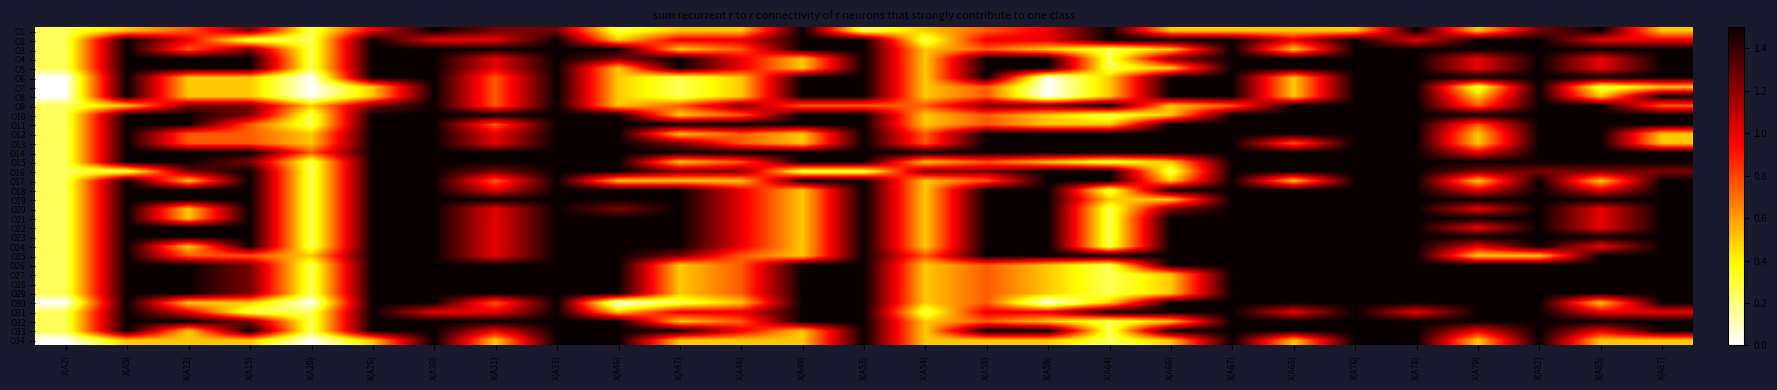

Reading left to right, extract all data points from this chart.

O1: X(A2)=0.2	X(A5)=0.5	X(A12)=0.8	X(A15)=1.2	X(A20)=0.2	X(A26)=1.0	X(A30)=1.5	X(A31)=1.2	X(A33)=1.2	X(A46)=0.2	X(A47)=0.5	X(A48)=0.5	X(A49)=1.5	X(A53)=0.2	X(A54)=0.5	X(A58)=0.8	X(A59)=1.0	X(A64)=1.5	X(A66)=0.5	X(A67)=0.5	X(A68)=0.5	X(A76)=0.5	X(A78)=1.5	X(A79)=0.5	X(A82)=1.2	X(A85)=1.5	X(A87)=0.5
O2: X(A2)=0.2	X(A5)=1.5	X(A12)=1.0	X(A15)=0.2	X(A20)=0.2	X(A26)=1.5	X(A30)=1.0	X(A31)=1.0	X(A33)=1.5	X(A46)=0.5	X(A47)=1.0	X(A48)=1.0	X(A49)=1.5	X(A53)=1.5	X(A54)=0.2	X(A58)=1.0	X(A59)=1.0	X(A64)=1.5	X(A66)=1.5	X(A67)=1.5	X(A68)=1.0	X(A76)=1.5	X(A78)=1.0	X(A79)=1.5	X(A82)=1.5	X(A85)=1.0	X(A87)=1.0
O3: X(A2)=0.2	X(A5)=1.5	X(A12)=0.8	X(A15)=1.2	X(A20)=0.2	X(A26)=1.5	X(A30)=1.5	X(A31)=1.5	X(A33)=1.5	X(A46)=1.5	X(A47)=0.5	X(A48)=0.8	X(A49)=1.5	X(A53)=1.5	X(A54)=0.5	X(A58)=0.8	X(A59)=0.5	X(A64)=0.2	X(A66)=0.5	X(A67)=1.5	X(A68)=0.5	X(A76)=1.5	X(A78)=1.5	X(A79)=1.5	X(A82)=1.5	X(A85)=1.5	X(A87)=1.5
O4: X(A2)=0.2	X(A5)=1.5	X(A12)=1.5	X(A15)=1.5	X(A20)=0.2	X(A26)=1.5	X(A30)=1.5	X(A31)=1.0	X(A33)=1.5	X(A46)=1.2	X(A47)=1.5	X(A48)=1.0	X(A49)=0.5	X(A53)=1.5	X(A54)=0.5	X(A58)=1.5	X(A59)=1.5	X(A64)=0.2	X(A66)=1.2	X(A67)=1.5	X(A68)=1.5	X(A76)=1.5	X(A78)=1.5	X(A79)=1.0	X(A82)=1.5	X(A85)=1.0	X(A87)=1.5
O5: X(A2)=0.2	X(A5)=1.5	X(A12)=1.5	X(A15)=1.5	X(A20)=0.2	X(A26)=1.5	X(A30)=1.5	X(A31)=1.0	X(A33)=1.5	X(A46)=0.5	X(A47)=1.5	X(A48)=1.0	X(A49)=0.5	X(A53)=1.5	X(A54)=0.5	X(A58)=1.5	X(A59)=1.5	X(A64)=0.2	X(A66)=0.5	X(A67)=1.5	X(A68)=1.5	X(A76)=1.5	X(A78)=1.5	X(A79)=1.0	X(A82)=1.5	X(A85)=1.0	X(A87)=1.5
O6: X(A2)=-0.0	X(A5)=1.5	X(A12)=0.5	X(A15)=0.5	X(A20)=-0.0	X(A26)=1.5	X(A30)=1.5	X(A31)=0.8	X(A33)=1.5	X(A46)=0.5	X(A47)=0.2	X(A48)=0.5	X(A49)=1.5	X(A53)=1.5	X(A54)=0.5	X(A58)=1.5	X(A59)=-0.0	X(A64)=0.5	X(A66)=1.5	X(A67)=1.5	X(A68)=0.5	X(A76)=1.5	X(A78)=1.5	X(A79)=1.5	X(A82)=1.5	X(A85)=1.5	X(A87)=1.5
O7: X(A2)=-0.0	X(A5)=1.5	X(A12)=0.5	X(A15)=0.5	X(A20)=-0.0	X(A26)=0.5	X(A30)=1.5	X(A31)=0.8	X(A33)=1.5	X(A46)=0.5	X(A47)=0.2	X(A48)=0.5	X(A49)=1.5	X(A53)=1.5	X(A54)=0.5	X(A58)=0.8	X(A59)=-0.0	X(A64)=0.5	X(A66)=1.5	X(A67)=1.5	X(A68)=0.5	X(A76)=1.5	X(A78)=1.5	X(A79)=0.2	X(A82)=1.5	X(A85)=0.2	X(A87)=0.5
O8: X(A2)=-0.0	X(A5)=1.5	X(A12)=0.5	X(A15)=0.5	X(A20)=-0.0	X(A26)=0.5	X(A30)=1.5	X(A31)=0.8	X(A33)=1.5	X(A46)=0.5	X(A47)=0.2	X(A48)=0.5	X(A49)=1.5	X(A53)=1.5	X(A54)=0.5	X(A58)=0.8	X(A59)=-0.0	X(A64)=0.5	X(A66)=1.5	X(A67)=1.5	X(A68)=0.5	X(A76)=1.5	X(A78)=1.5	X(A79)=0.5	X(A82)=1.5	X(A85)=0.5	X(A87)=1.5
O9: X(A2)=0.2	X(A5)=0.5	X(A12)=1.2	X(A15)=1.2	X(A20)=0.5	X(A26)=1.2	X(A30)=1.5	X(A31)=0.8	X(A33)=1.5	X(A46)=0.5	X(A47)=0.8	X(A48)=1.2	X(A49)=0.8	X(A53)=0.8	X(A54)=0.8	X(A58)=1.2	X(A59)=1.2	X(A64)=1.5	X(A66)=0.5	X(A67)=0.8	X(A68)=1.5	X(A76)=1.5	X(A78)=1.5	X(A79)=0.8	X(A82)=1.5	X(A85)=1.5	X(A87)=0.8
O10: X(A2)=0.2	X(A5)=1.5	X(A12)=1.5	X(A15)=1.2	X(A20)=0.2	X(A26)=1.5	X(A30)=1.5	X(A31)=1.5	X(A33)=1.5	X(A46)=1.5	X(A47)=0.5	X(A48)=0.8	X(A49)=1.5	X(A53)=1.5	X(A54)=0.5	X(A58)=0.8	X(A59)=0.5	X(A64)=0.2	X(A66)=0.5	X(A67)=1.5	X(A68)=1.5	X(A76)=1.5	X(A78)=1.5	X(A79)=1.5	X(A82)=1.5	X(A85)=1.5	X(A87)=1.5
O11: X(A2)=0.2	X(A5)=1.5	X(A12)=1.5	X(A15)=0.8	X(A20)=0.2	X(A26)=1.5	X(A30)=1.5	X(A31)=0.8	X(A33)=1.5	X(A46)=1.5	X(A47)=1.5	X(A48)=1.5	X(A49)=1.5	X(A53)=1.5	X(A54)=0.5	X(A58)=0.8	X(A59)=0.5	X(A64)=0.5	X(A66)=1.5	X(A67)=1.5	X(A68)=1.5	X(A76)=1.5	X(A78)=1.5	X(A79)=0.8	X(A82)=1.5	X(A85)=1.5	X(A87)=1.5
O12: X(A2)=0.2	X(A5)=1.5	X(A12)=0.8	X(A15)=0.8	X(A20)=0.5	X(A26)=1.5	X(A30)=1.5	X(A31)=1.0	X(A33)=1.5	X(A46)=1.5	X(A47)=0.5	X(A48)=0.8	X(A49)=0.5	X(A53)=1.5	X(A54)=0.8	X(A58)=1.5	X(A59)=1.5	X(A64)=1.5	X(A66)=1.5	X(A67)=1.5	X(A68)=1.5	X(A76)=1.5	X(A78)=1.5	X(A79)=0.5	X(A82)=1.5	X(A85)=1.5	X(A87)=0.5
O13: X(A2)=0.2	X(A5)=1.5	X(A12)=0.8	X(A15)=0.8	X(A20)=0.5	X(A26)=1.5	X(A30)=1.5	X(A31)=1.0	X(A33)=1.5	X(A46)=1.5	X(A47)=1.2	X(A48)=0.8	X(A49)=0.5	X(A53)=1.5	X(A54)=0.8	X(A58)=1.5	X(A59)=1.5	X(A64)=1.5	X(A66)=1.5	X(A67)=1.5	X(A68)=0.8	X(A76)=1.5	X(A78)=1.5	X(A79)=0.5	X(A82)=1.5	X(A85)=1.5	X(A87)=0.5
O14: X(A2)=0.2	X(A5)=1.5	X(A12)=1.5	X(A15)=1.5	X(A20)=0.8	X(A26)=1.5	X(A30)=1.5	X(A31)=1.5	X(A33)=1.5	X(A46)=1.5	X(A47)=1.5	X(A48)=1.5	X(A49)=1.5	X(A53)=1.5	X(A54)=1.5	X(A58)=1.5	X(A59)=1.5	X(A64)=1.5	X(A66)=1.5	X(A67)=1.5	X(A68)=1.5	X(A76)=1.5	X(A78)=1.5	X(A79)=1.0	X(A82)=1.5	X(A85)=1.5	X(A87)=1.5
O15: X(A2)=0.2	X(A5)=1.5	X(A12)=1.5	X(A15)=1.2	X(A20)=0.2	X(A26)=1.5	X(A30)=1.5	X(A31)=1.5	X(A33)=1.5	X(A46)=1.5	X(A47)=0.5	X(A48)=0.8	X(A49)=1.5	X(A53)=1.5	X(A54)=0.5	X(A58)=0.8	X(A59)=0.5	X(A64)=0.2	X(A66)=0.5	X(A67)=1.5	X(A68)=1.5	X(A76)=1.5	X(A78)=1.5	X(A79)=1.5	X(A82)=1.5	X(A85)=1.5	X(A87)=1.5
O16: X(A2)=0.2	X(A5)=0.2	X(A12)=1.2	X(A15)=1.5	X(A20)=0.2	X(A26)=1.5	X(A30)=1.5	X(A31)=1.2	X(A33)=1.5	X(A46)=1.5	X(A47)=1.2	X(A48)=1.2	X(A49)=0.2	X(A53)=0.2	X(A54)=1.2	X(A58)=1.2	X(A59)=1.5	X(A64)=1.5	X(A66)=0.2	X(A67)=1.5	X(A68)=1.5	X(A76)=1.5	X(A78)=1.5	X(A79)=1.2	X(A82)=1.2	X(A85)=1.2	X(A87)=1.2
O17: X(A2)=0.2	X(A5)=1.5	X(A12)=0.5	X(A15)=1.5	X(A20)=0.2	X(A26)=1.5	X(A30)=1.5	X(A31)=0.8	X(A33)=1.5	X(A46)=0.5	X(A47)=0.5	X(A48)=0.5	X(A49)=1.5	X(A53)=1.5	X(A54)=0.5	X(A58)=0.8	X(A59)=1.5	X(A64)=1.5	X(A66)=0.5	X(A67)=1.5	X(A68)=0.5	X(A76)=1.5	X(A78)=1.5	X(A79)=0.5	X(A82)=1.5	X(A85)=0.5	X(A87)=1.5
O18: X(A2)=0.2	X(A5)=1.5	X(A12)=1.5	X(A15)=1.5	X(A20)=0.2	X(A26)=1.5	X(A30)=1.5	X(A31)=1.0	X(A33)=1.5	X(A46)=1.5	X(A47)=1.5	X(A48)=1.0	X(A49)=0.5	X(A53)=1.5	X(A54)=0.5	X(A58)=1.5	X(A59)=1.5	X(A64)=0.2	X(A66)=1.5	X(A67)=1.5	X(A68)=1.5	X(A76)=1.5	X(A78)=1.5	X(A79)=1.0	X(A82)=1.5	X(A85)=1.0	X(A87)=1.5
O19: X(A2)=0.2	X(A5)=1.5	X(A12)=1.5	X(A15)=1.5	X(A20)=0.2	X(A26)=1.5	X(A30)=1.5	X(A31)=1.5	X(A33)=1.5	X(A46)=1.5	X(A47)=1.5	X(A48)=1.0	X(A49)=0.5	X(A53)=1.5	X(A54)=0.5	X(A58)=1.5	X(A59)=1.5	X(A64)=0.5	X(A66)=0.5	X(A67)=1.5	X(A68)=1.5	X(A76)=1.5	X(A78)=1.5	X(A79)=1.5	X(A82)=1.5	X(A85)=1.5	X(A87)=1.5
O20: X(A2)=0.2	X(A5)=1.5	X(A12)=0.5	X(A15)=1.5	X(A20)=0.2	X(A26)=1.5	X(A30)=1.5	X(A31)=1.0	X(A33)=1.5	X(A46)=1.2	X(A47)=1.5	X(A48)=1.0	X(A49)=0.5	X(A53)=1.5	X(A54)=0.5	X(A58)=1.5	X(A59)=1.5	X(A64)=0.2	X(A66)=1.2	X(A67)=1.5	X(A68)=1.5	X(A76)=1.5	X(A78)=1.5	X(A79)=1.0	X(A82)=1.5	X(A85)=1.0	X(A87)=1.5
O21: X(A2)=0.2	X(A5)=1.5	X(A12)=0.5	X(A15)=1.5	X(A20)=0.2	X(A26)=1.5	X(A30)=1.5	X(A31)=1.0	X(A33)=1.5	X(A46)=1.5	X(A47)=1.5	X(A48)=1.0	X(A49)=0.5	X(A53)=1.5	X(A54)=0.5	X(A58)=1.5	X(A59)=1.5	X(A64)=0.2	X(A66)=1.5	X(A67)=1.5	X(A68)=1.5	X(A76)=1.5	X(A78)=1.5	X(A79)=1.5	X(A82)=1.5	X(A85)=1.0	X(A87)=1.5
O22: X(A2)=0.2	X(A5)=1.5	X(A12)=1.5	X(A15)=1.5	X(A20)=0.2	X(A26)=1.5	X(A30)=1.5	X(A31)=1.0	X(A33)=1.5	X(A46)=1.5	X(A47)=1.5	X(A48)=1.0	X(A49)=0.5	X(A53)=1.5	X(A54)=0.5	X(A58)=1.5	X(A59)=1.5	X(A64)=0.2	X(A66)=1.5	X(A67)=1.5	X(A68)=1.5	X(A76)=1.5	X(A78)=1.5	X(A79)=1.0	X(A82)=1.5	X(A85)=1.0	X(A87)=1.5
O23: X(A2)=0.2	X(A5)=1.5	X(A12)=1.5	X(A15)=1.5	X(A20)=0.2	X(A26)=1.5	X(A30)=1.5	X(A31)=1.0	X(A33)=1.5	X(A46)=1.5	X(A47)=1.5	X(A48)=1.0	X(A49)=0.5	X(A53)=1.5	X(A54)=0.5	X(A58)=1.5	X(A59)=1.5	X(A64)=0.2	X(A66)=1.5	X(A67)=1.5	X(A68)=1.5	X(A76)=1.5	X(A78)=1.5	X(A79)=1.5	X(A82)=1.5	X(A85)=1.5	X(A87)=1.5
O24: X(A2)=0.2	X(A5)=1.5	X(A12)=0.5	X(A15)=1.5	X(A20)=0.2	X(A26)=1.5	X(A30)=1.5	X(A31)=1.0	X(A33)=1.5	X(A46)=1.5	X(A47)=1.5	X(A48)=1.0	X(A49)=0.5	X(A53)=1.5	X(A54)=0.5	X(A58)=1.5	X(A59)=1.5	X(A64)=0.2	X(A66)=1.5	X(A67)=1.5	X(A68)=1.5	X(A76)=1.5	X(A78)=1.5	X(A79)=1.0	X(A82)=1.5	X(A85)=1.0	X(A87)=1.5
O25: X(A2)=0.2	X(A5)=1.5	X(A12)=0.8	X(A15)=0.8	X(A20)=0.5	X(A26)=1.5	X(A30)=1.5	X(A31)=1.0	X(A33)=1.5	X(A46)=1.5	X(A47)=1.2	X(A48)=0.8	X(A49)=0.5	X(A53)=1.5	X(A54)=0.8	X(A58)=1.5	X(A59)=1.5	X(A64)=1.5	X(A66)=1.5	X(A67)=1.5	X(A68)=1.5	X(A76)=1.5	X(A78)=1.5	X(A79)=0.5	X(A82)=0.5	X(A85)=1.5	X(A87)=1.5
O26: X(A2)=0.2	X(A5)=1.5	X(A12)=1.5	X(A15)=1.2	X(A20)=0.2	X(A26)=1.5	X(A30)=1.5	X(A31)=1.5	X(A33)=1.5	X(A46)=1.5	X(A47)=0.5	X(A48)=0.8	X(A49)=1.5	X(A53)=1.5	X(A54)=0.5	X(A58)=0.8	X(A59)=0.5	X(A64)=0.2	X(A66)=1.5	X(A67)=1.5	X(A68)=1.5	X(A76)=1.5	X(A78)=1.5	X(A79)=1.5	X(A82)=1.5	X(A85)=1.5	X(A87)=1.5
O27: X(A2)=0.2	X(A5)=1.5	X(A12)=1.5	X(A15)=1.2	X(A20)=0.2	X(A26)=1.5	X(A30)=1.5	X(A31)=1.5	X(A33)=1.5	X(A46)=1.5	X(A47)=0.5	X(A48)=0.8	X(A49)=1.5	X(A53)=1.5	X(A54)=0.5	X(A58)=0.8	X(A59)=0.5	X(A64)=0.2	X(A66)=0.5	X(A67)=1.5	X(A68)=1.5	X(A76)=1.5	X(A78)=1.5	X(A79)=1.5	X(A82)=1.5	X(A85)=1.5	X(A87)=1.5
O28: X(A2)=0.2	X(A5)=1.5	X(A12)=1.5	X(A15)=1.2	X(A20)=0.2	X(A26)=1.5	X(A30)=1.5	X(A31)=1.5	X(A33)=1.5	X(A46)=1.5	X(A47)=0.5	X(A48)=0.8	X(A49)=1.5	X(A53)=1.5	X(A54)=0.5	X(A58)=0.8	X(A59)=0.5	X(A64)=0.2	X(A66)=0.5	X(A67)=1.5	X(A68)=1.5	X(A76)=1.5	X(A78)=1.5	X(A79)=1.5	X(A82)=1.5	X(A85)=1.5	X(A87)=1.5
O29: X(A2)=0.2	X(A5)=1.5	X(A12)=1.5	X(A15)=1.2	X(A20)=0.2	X(A26)=1.5	X(A30)=1.5	X(A31)=1.5	X(A33)=1.5	X(A46)=1.5	X(A47)=0.5	X(A48)=0.8	X(A49)=1.5	X(A53)=1.5	X(A54)=0.5	X(A58)=0.8	X(A59)=0.5	X(A64)=0.2	X(A66)=0.5	X(A67)=1.5	X(A68)=1.5	X(A76)=1.5	X(A78)=1.5	X(A79)=1.5	X(A82)=1.5	X(A85)=1.5	X(A87)=1.5
O30: X(A2)=-0.0	X(A5)=1.5	X(A12)=0.5	X(A15)=0.5	X(A20)=-0.0	X(A26)=1.5	X(A30)=1.5	X(A31)=0.8	X(A33)=1.5	X(A46)=-0.0	X(A47)=0.2	X(A48)=0.5	X(A49)=1.5	X(A53)=1.5	X(A54)=0.5	X(A58)=0.8	X(A59)=-0.0	X(A64)=0.5	X(A66)=1.5	X(A67)=1.5	X(A68)=1.5	X(A76)=1.5	X(A78)=1.5	X(A79)=1.5	X(A82)=1.5	X(A85)=0.5	X(A87)=1.5
O31: X(A2)=0.2	X(A5)=1.5	X(A12)=1.0	X(A15)=0.2	X(A20)=0.2	X(A26)=1.5	X(A30)=1.0	X(A31)=1.0	X(A33)=1.5	X(A46)=0.5	X(A47)=1.0	X(A48)=1.0	X(A49)=1.5	X(A53)=1.5	X(A54)=0.2	X(A58)=1.0	X(A59)=1.0	X(A64)=1.5	X(A66)=1.5	X(A67)=1.5	X(A68)=1.0	X(A76)=1.5	X(A78)=1.0	X(A79)=1.5	X(A82)=1.5	X(A85)=1.0	X(A87)=1.0
O32: X(A2)=0.2	X(A5)=1.5	X(A12)=1.5	X(A15)=1.2	X(A20)=0.2	X(A26)=1.5	X(A30)=1.5	X(A31)=1.5	X(A33)=1.5	X(A46)=1.5	X(A47)=0.5	X(A48)=0.8	X(A49)=1.5	X(A53)=1.5	X(A54)=0.5	X(A58)=0.8	X(A59)=0.5	X(A64)=0.2	X(A66)=0.5	X(A67)=1.5	X(A68)=1.5	X(A76)=1.5	X(A78)=1.5	X(A79)=1.5	X(A82)=1.5	X(A85)=1.5	X(A87)=1.5
O33: X(A2)=0.2	X(A5)=1.5	X(A12)=0.5	X(A15)=1.5	X(A20)=0.2	X(A26)=1.5	X(A30)=1.5	X(A31)=1.0	X(A33)=1.5	X(A46)=1.5	X(A47)=1.5	X(A48)=1.0	X(A49)=0.5	X(A53)=1.5	X(A54)=0.5	X(A58)=1.5	X(A59)=1.5	X(A64)=0.2	X(A66)=1.5	X(A67)=1.5	X(A68)=1.5	X(A76)=1.5	X(A78)=1.5	X(A79)=1.0	X(A82)=1.5	X(A85)=1.0	X(A87)=1.5
O34: X(A2)=-0.0	X(A5)=0.5	X(A12)=0.5	X(A15)=0.5	X(A20)=-0.0	X(A26)=0.5	X(A30)=1.5	X(A31)=0.5	X(A33)=1.5	X(A46)=1.5	X(A47)=0.5	X(A48)=0.5	X(A49)=0.5	X(A53)=1.5	X(A54)=0.5	X(A58)=0.5	X(A59)=0.5	X(A64)=0.2	X(A66)=0.5	X(A67)=1.5	X(A68)=0.5	X(A76)=1.5	X(A78)=1.5	X(A79)=0.5	X(A82)=1.5	X(A85)=0.5	X(A87)=0.5